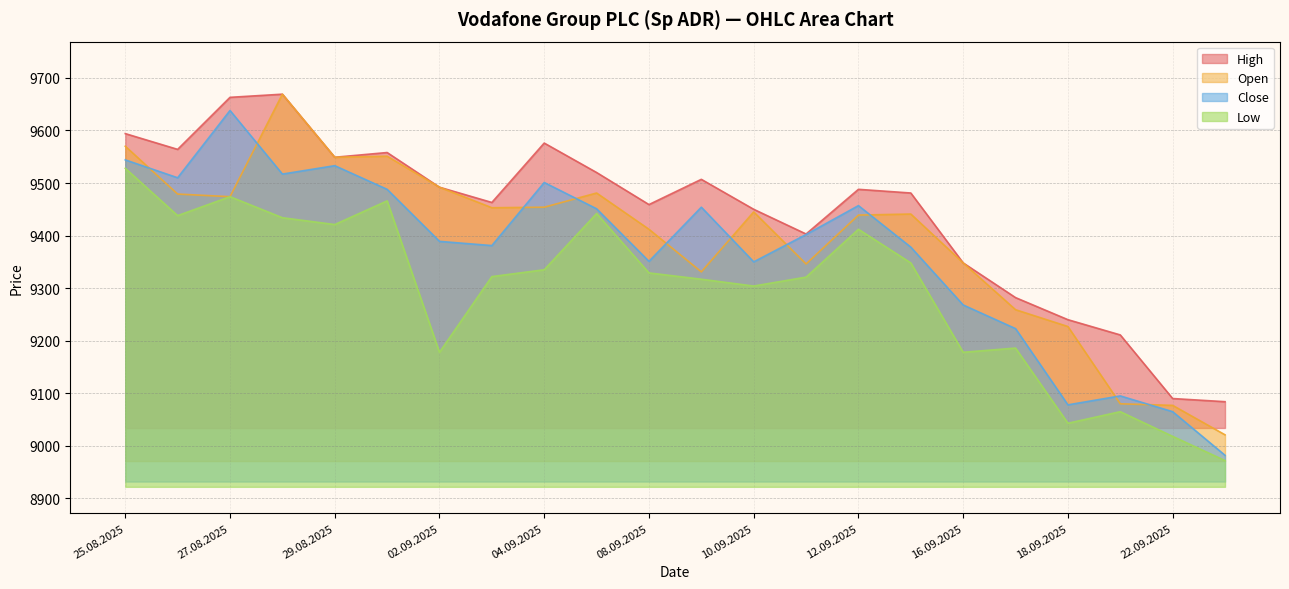

What is the smallest value displayed?

8972